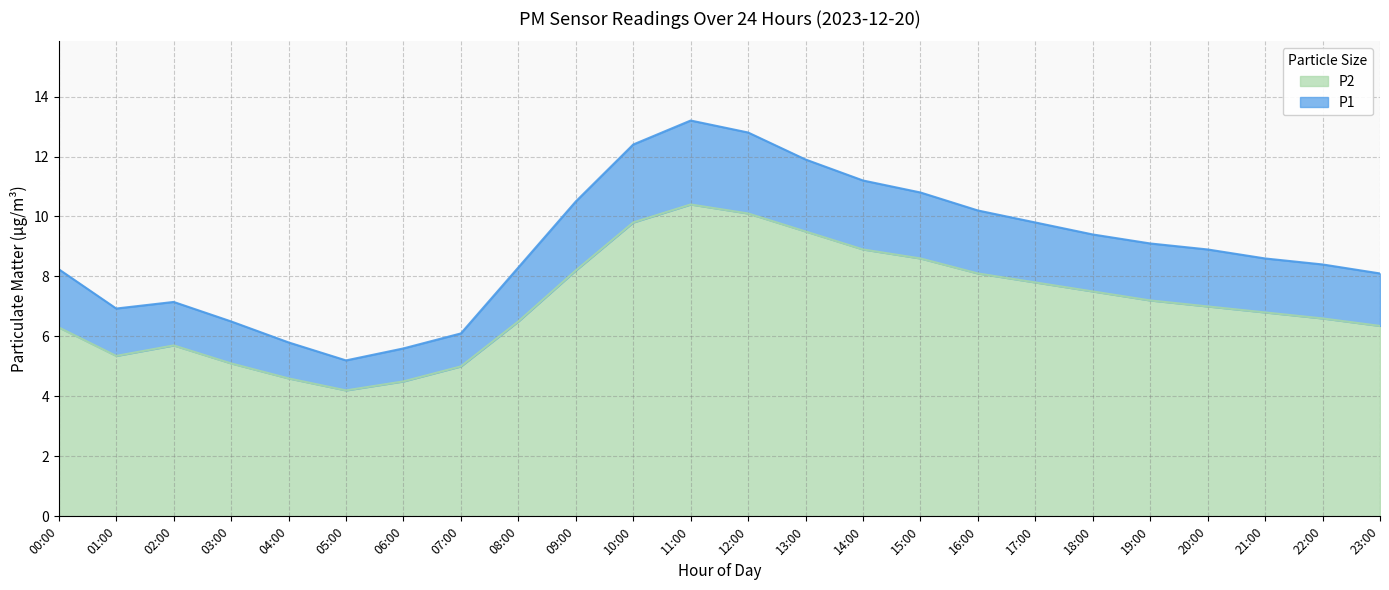

True or false: P1 and P2 intersect in this chart.

False